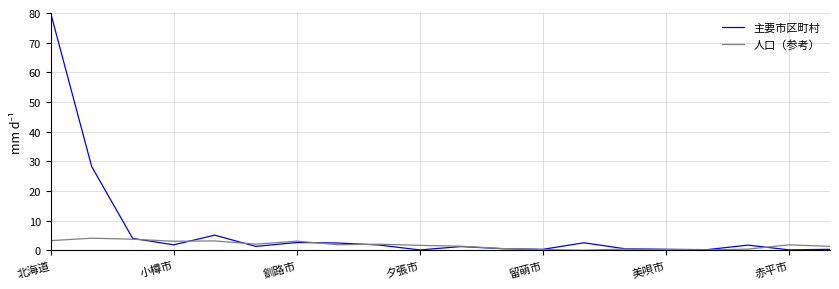

List the series in order of their peak value, highest first.

主要市区町村, 人口（参考）